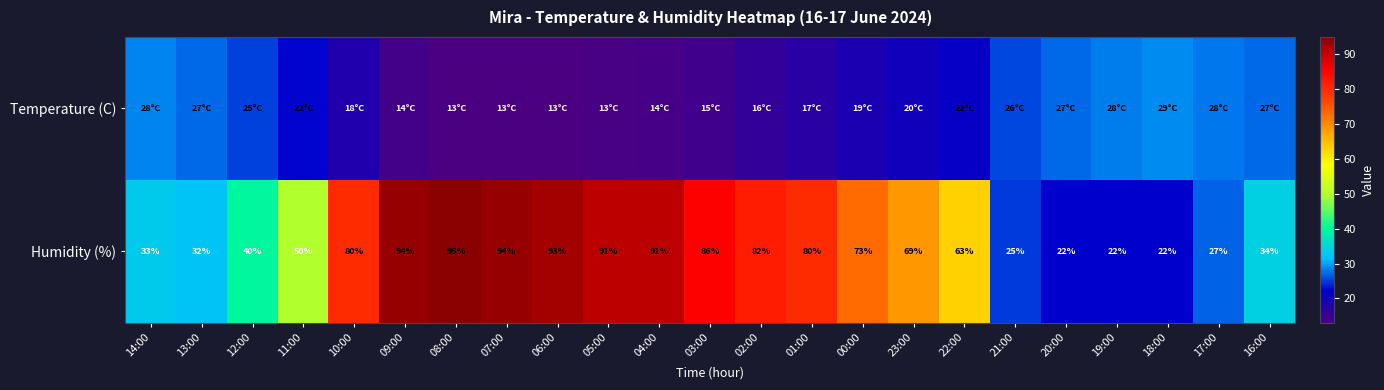

What value does the Humidity (%) series have at 02:00?

82.0